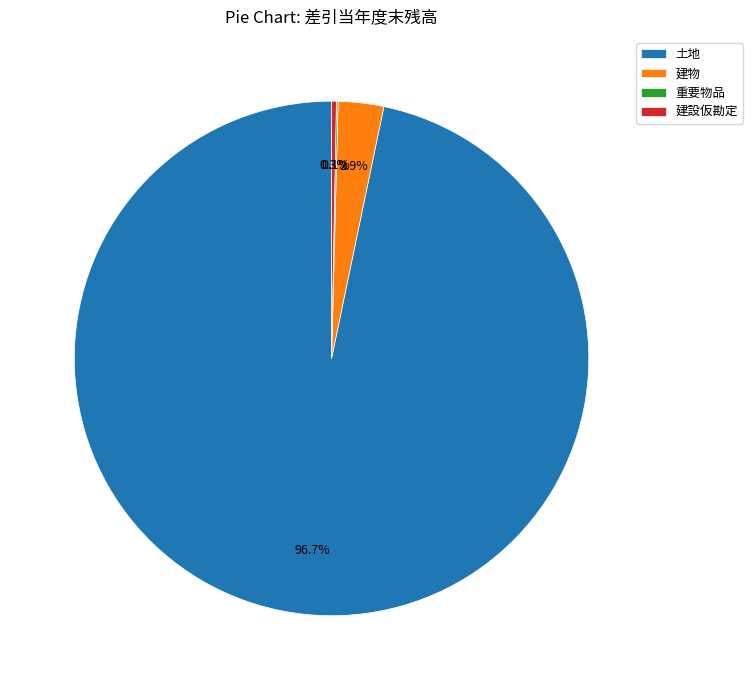

Do 土地 and 建物 together represent more than half of the pie?

Yes